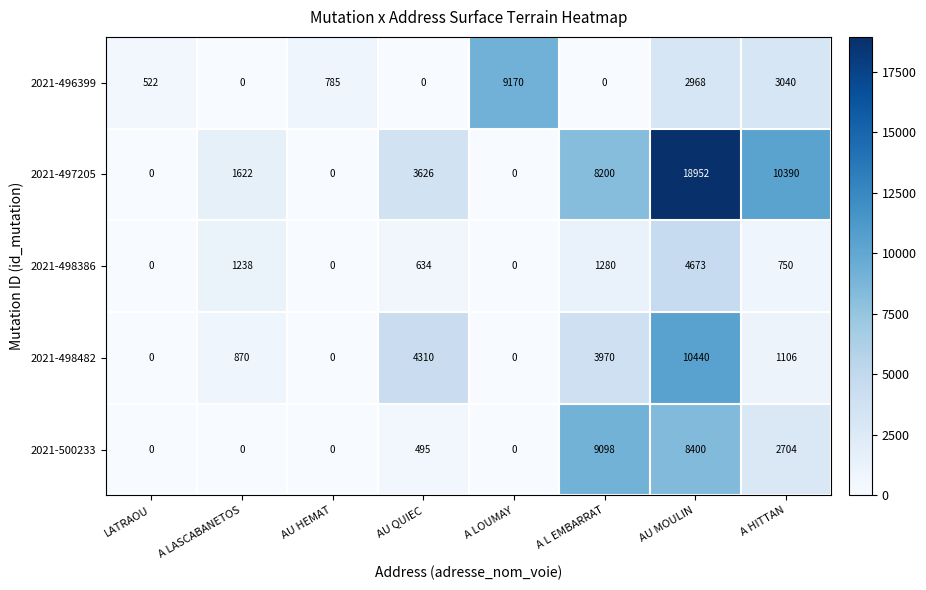

Which series has the largest total across all categories?

2021-497205